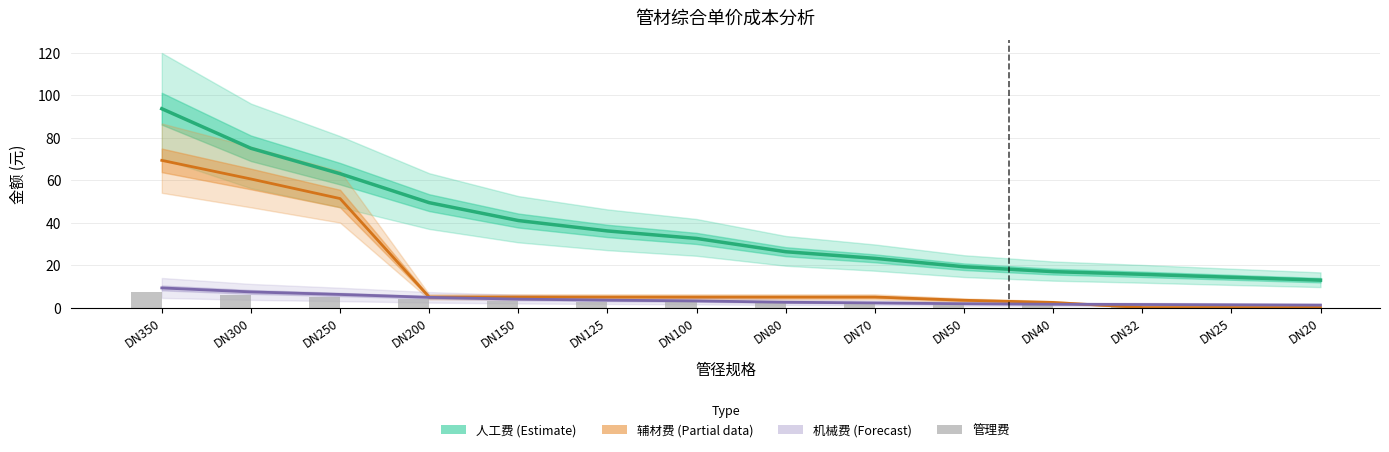

Reading left to right, extract all data points from this chart.

人工费 (Estimate): DN350=93.7	DN300=75.0	DN250=63.1	DN200=49.5	DN150=41.1	DN125=36.2	DN100=32.6	DN80=26.4	DN70=23.3	DN50=19.3	DN40=17.0	DN32=15.8	DN25=14.4	DN20=13.0
辅材费 (Partial): DN350=69.4	DN300=60.6	DN250=51.4	DN200=5.1	DN150=5.1	DN125=5.1	DN100=5.1	DN80=5.1	DN70=5.1	DN50=3.6	DN40=2.5	DN32=0.2	DN25=0.2	DN20=0.2
机械费 (Forecast): DN350=9.4	DN300=7.5	DN250=6.3	DN200=4.9	DN150=4.1	DN125=3.6	DN100=3.3	DN80=2.6	DN70=2.3	DN50=1.9	DN40=1.7	DN32=1.6	DN25=1.4	DN20=1.3
管理费: DN350=7.5	DN300=6.0	DN250=5.0	DN200=4.0	DN150=3.3	DN125=2.9	DN100=2.6	DN80=2.1	DN70=1.9	DN50=1.5	DN40=1.4	DN32=1.3	DN25=1.2	DN20=1.0